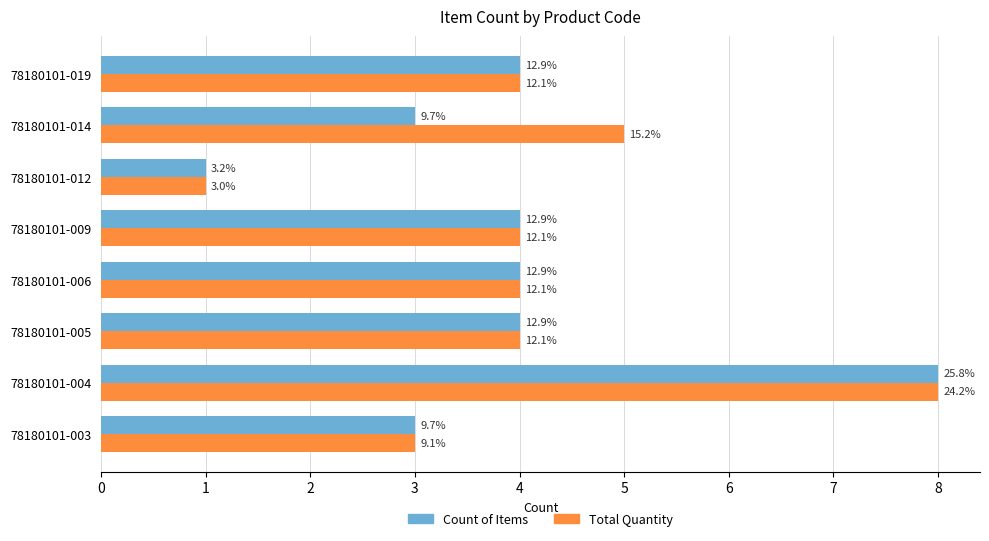

What are all the series names shown in the legend?

Count of Items, Total Quantity